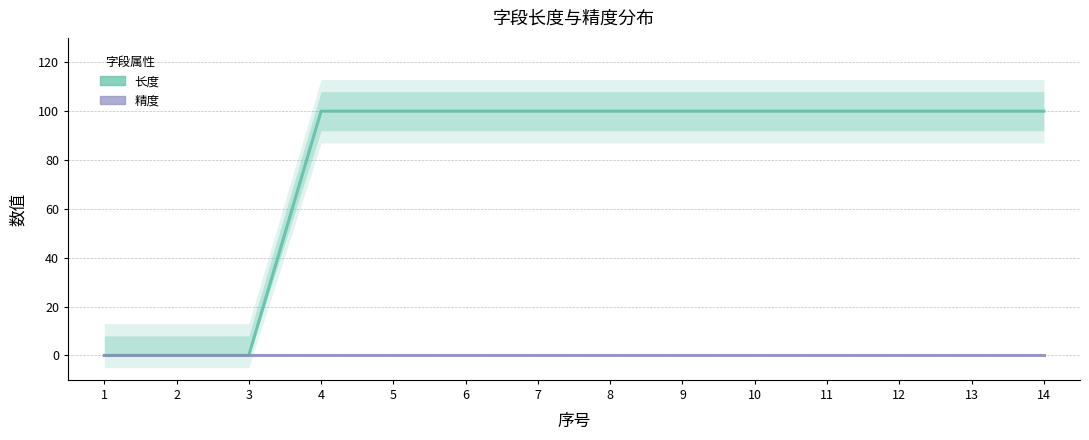

Which series changed the most between 3 and 5?

长度